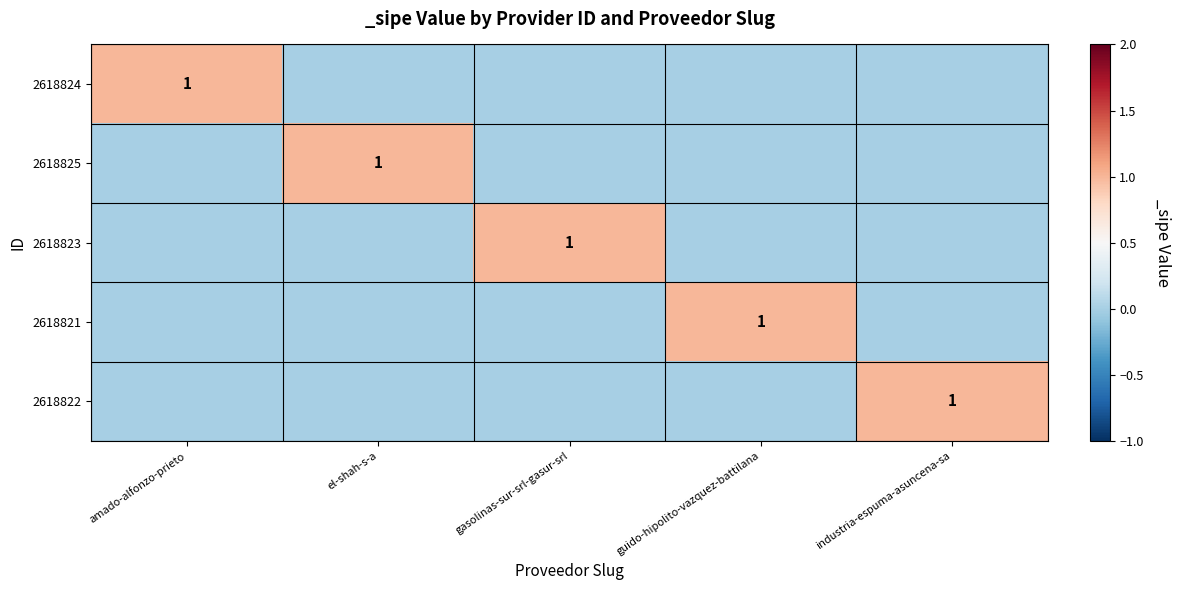

Rank the series at industria-espuma-asuncena-sa from lowest to highest value.

2618824, 2618825, 2618823, 2618821, 2618822